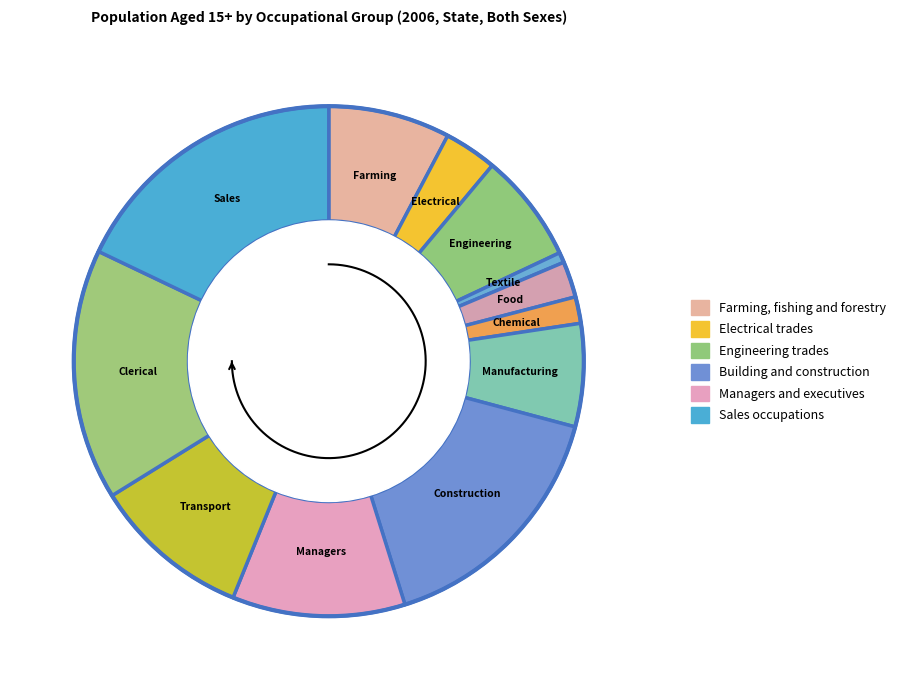

Does Clerical and office workers account for over 50% of the chart?

No